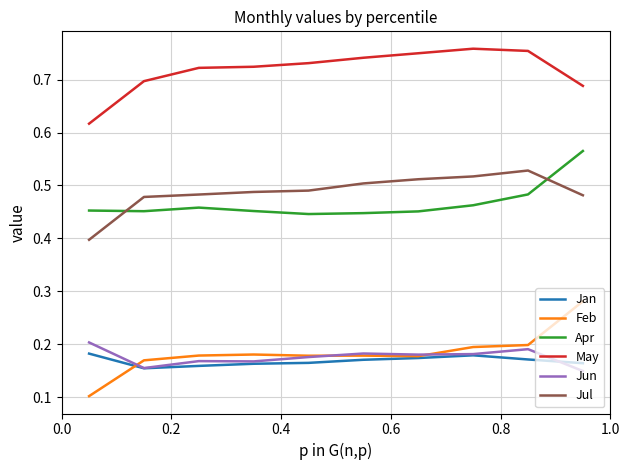

At how many categories does at least one series exceed 0?

10